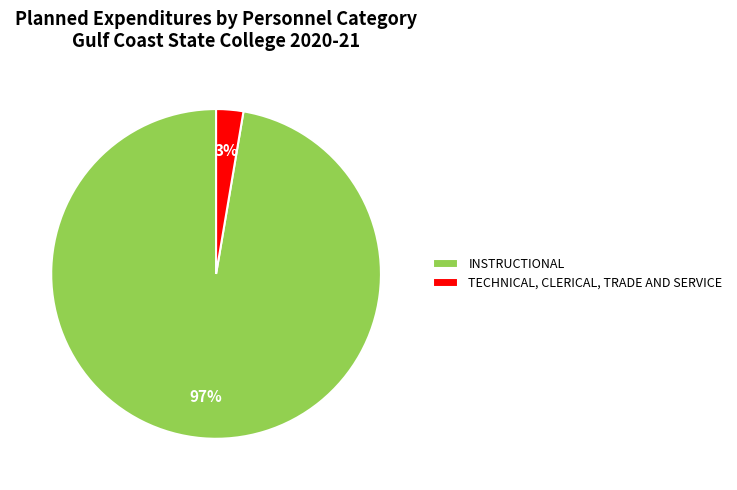

The INSTRUCTIONAL slice represents 83% of the pie. True or false?

False